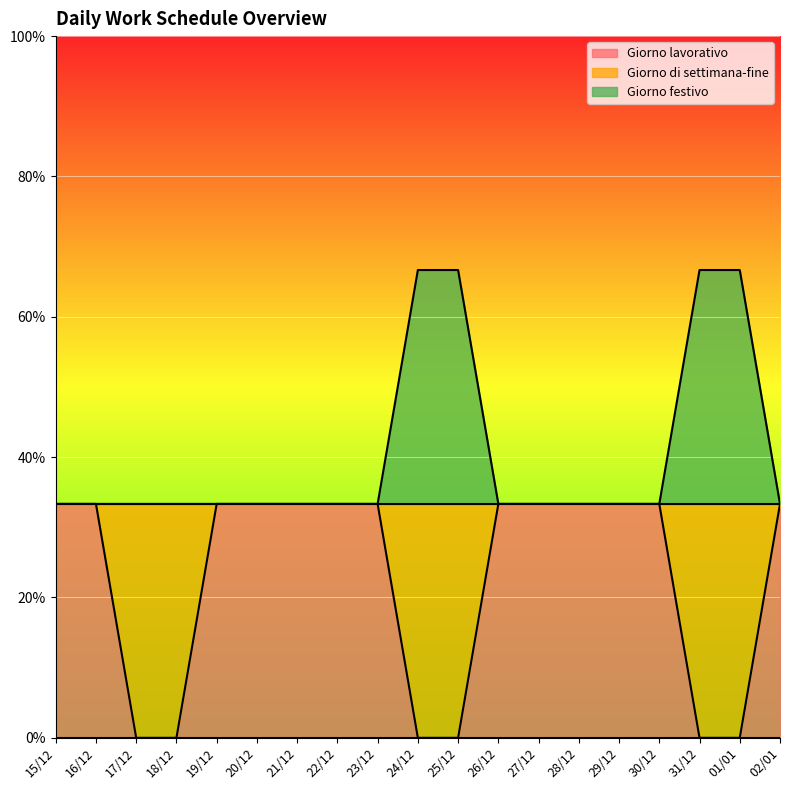

At which category does the chart reach its peak across all series?

24/12